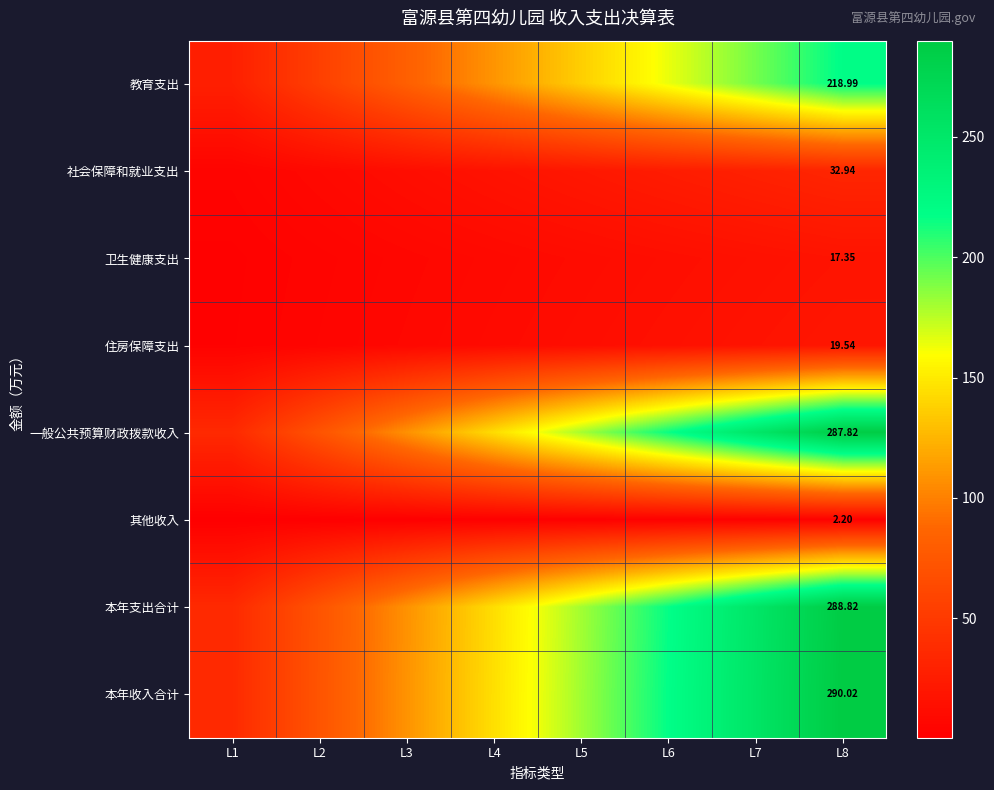

Is the value of 一般公共预算财政拨款收入 at L8 greater than the value of 社会保障和就业支出 at L8?

Yes